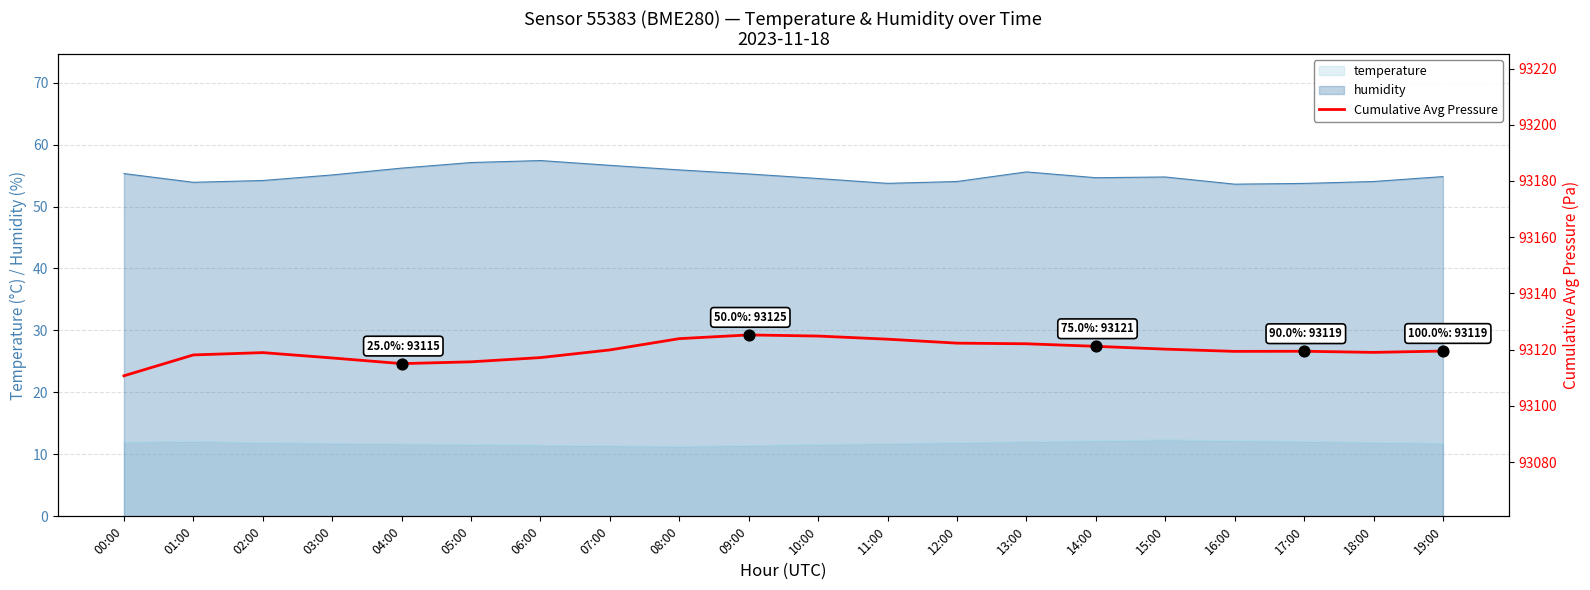

What is the change in value from 04:00 to 15:00?

+5.2